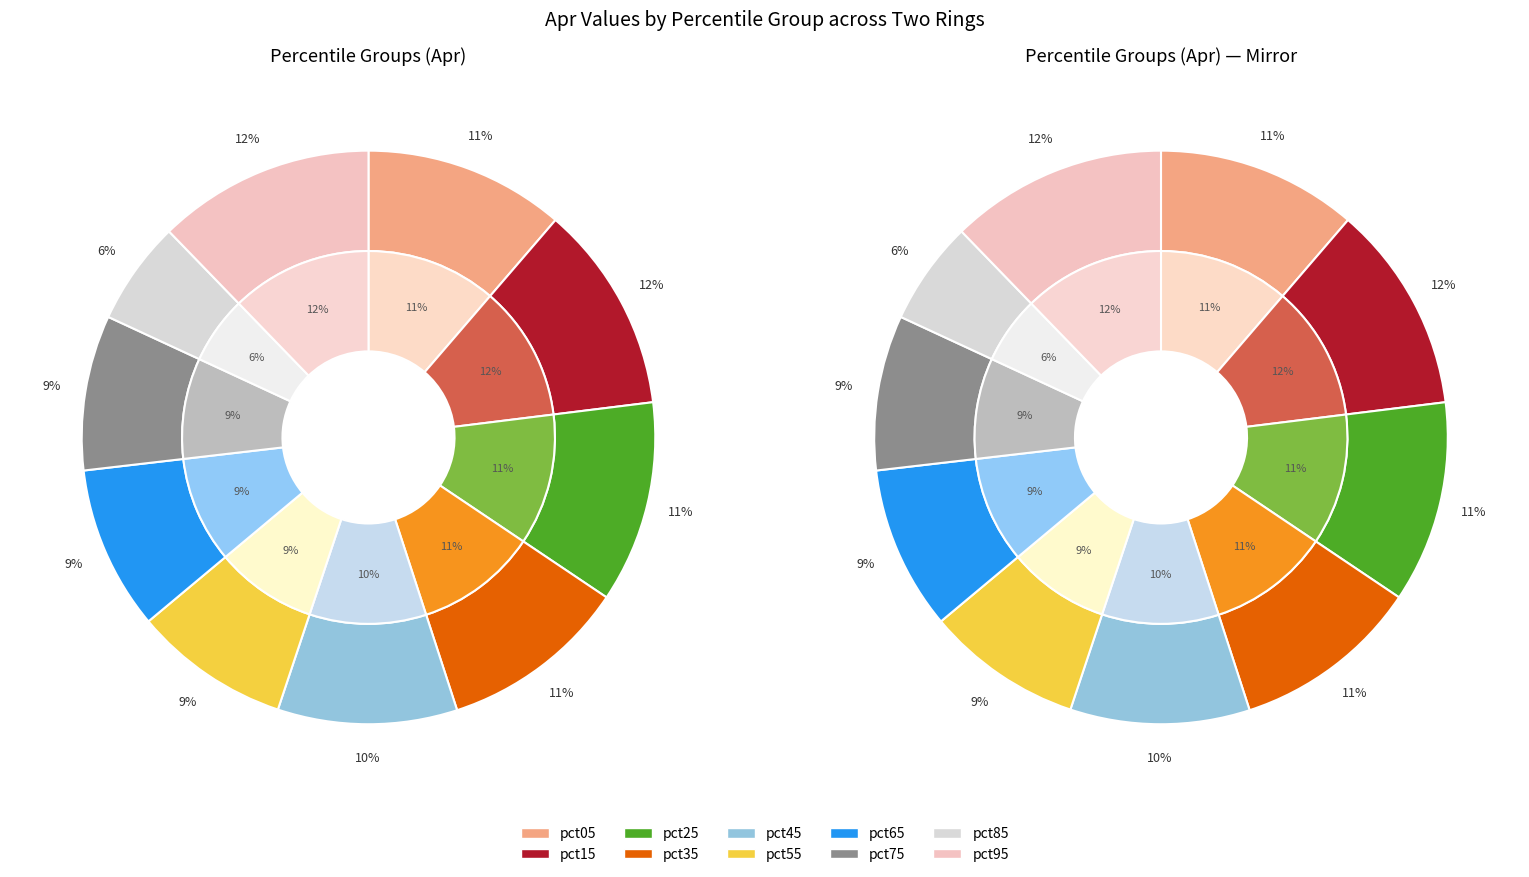

Is the sum of values_apr and 7 greater than half?

No